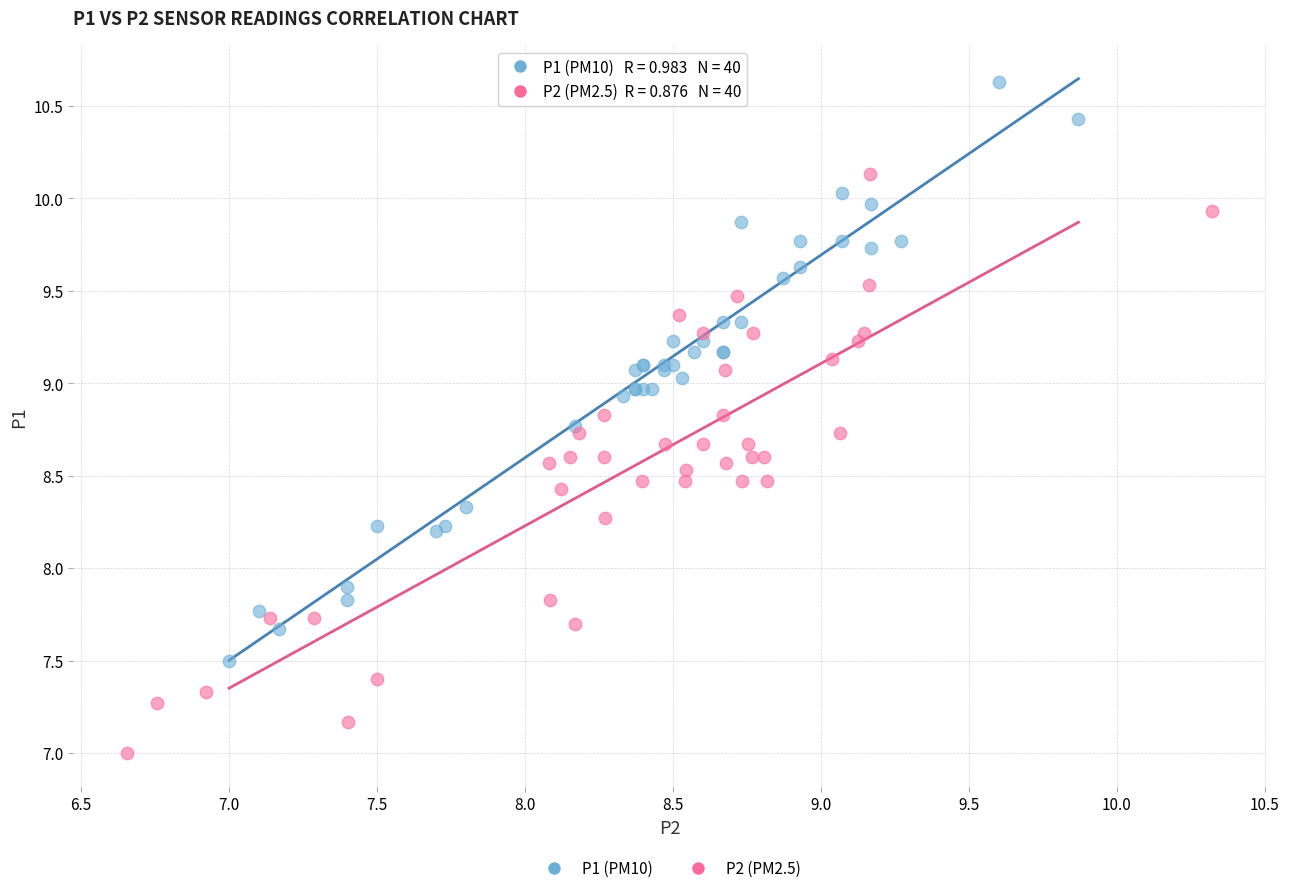

Which series contains the lowest Y value?

P2 (PM2.5)